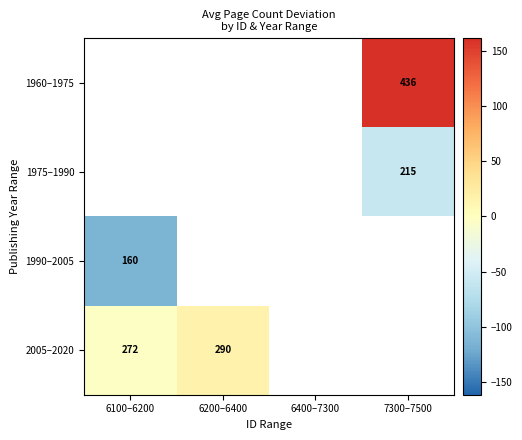

Which category has the lowest value across all series?

6100–6200